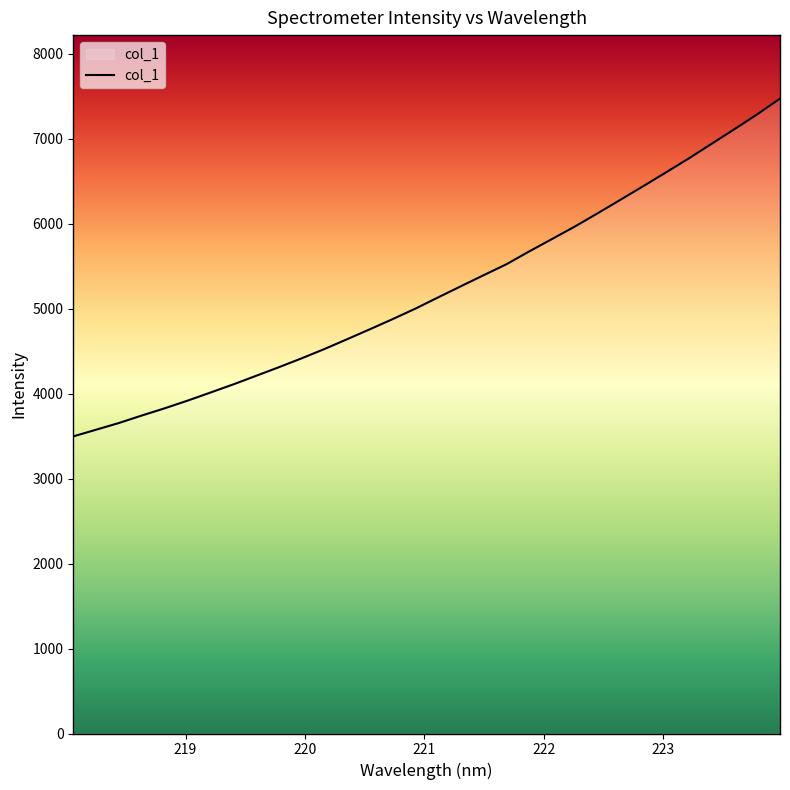

What is the greatest value displayed?

7474.0